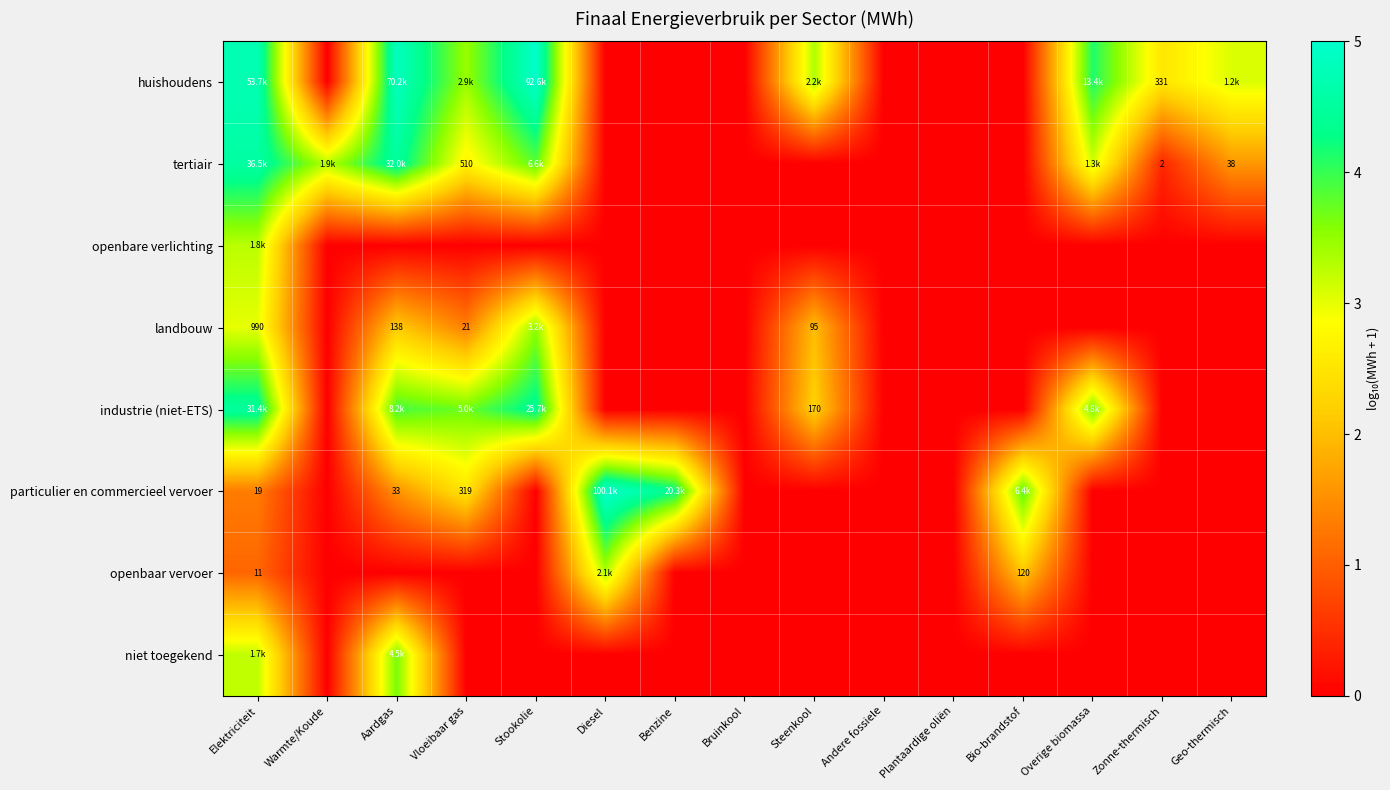

At which category does the chart reach its peak across all series?

Diesel